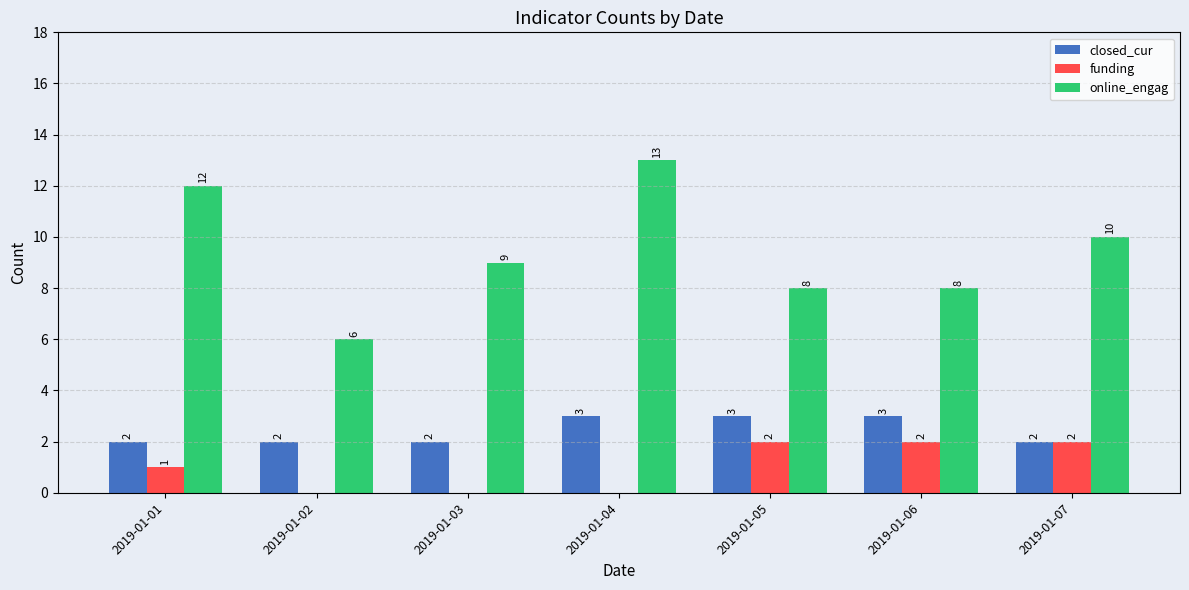

At which label is funding closest to 1?

2019-01-01